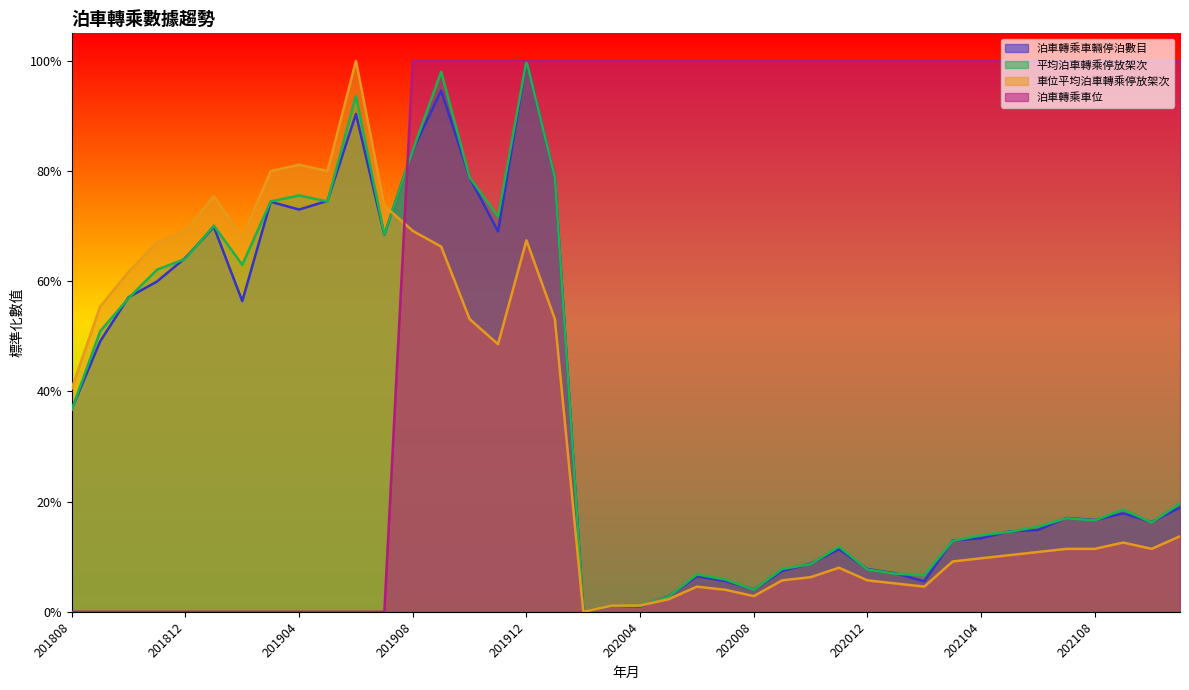

How many intersections are there between 泊車轉乘車位 and 泊車轉乘車輛停泊數目?

1